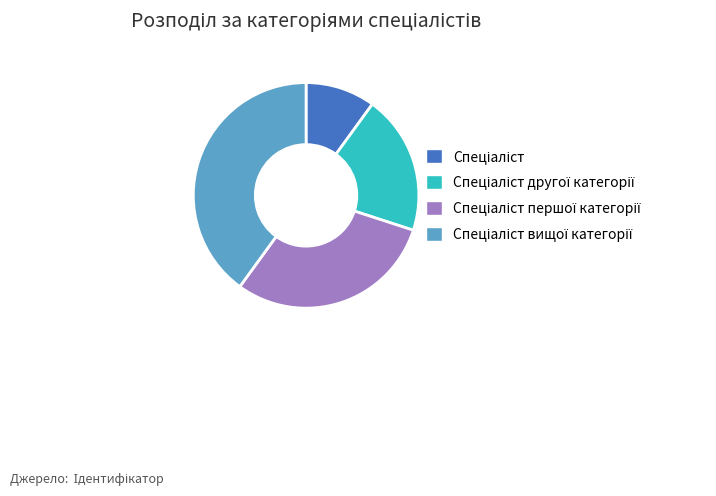

Is there any slice that represents more than half of the pie?

No